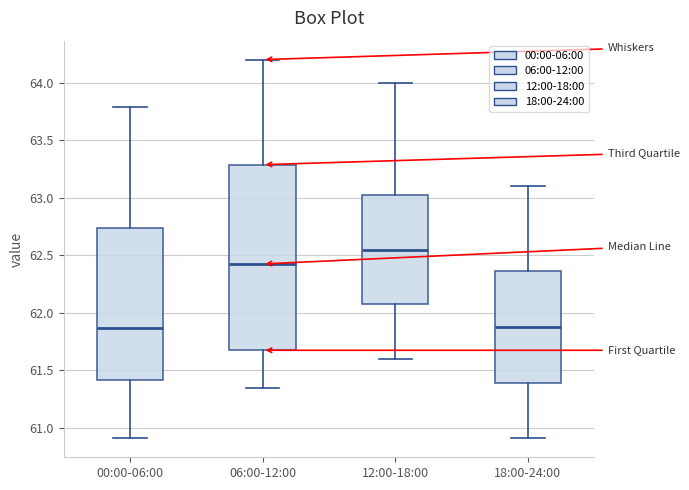

Reading left to right, read every box against the y-axis: the position of its median line, the range the box covers, and the ends of its whiskers. The values are not printed on the chart, so give them approximately, as read against the axis.

00:00-06:00: median 61.85, box 61.40 to 62.75, whiskers 60.90 to 63.80
06:00-12:00: median 62.45, box 61.70 to 63.30, whiskers 61.35 to 64.20
12:00-18:00: median 62.55, box 62.10 to 63.05, whiskers 61.60 to 64.00
18:00-24:00: median 61.90, box 61.40 to 62.35, whiskers 60.90 to 63.10